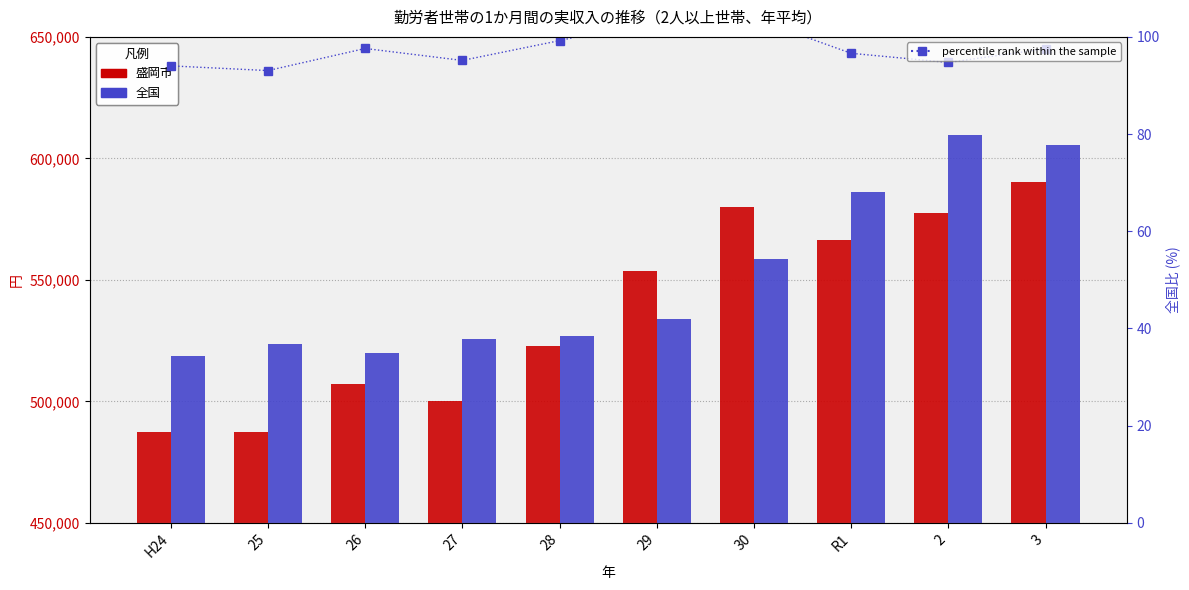

Which series has the largest range (max minus min)?

盛岡市